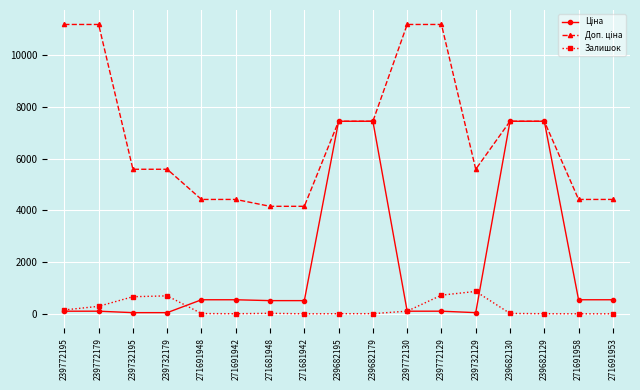

The value of Залишок at 239732195 is 670.0. True or false?

True